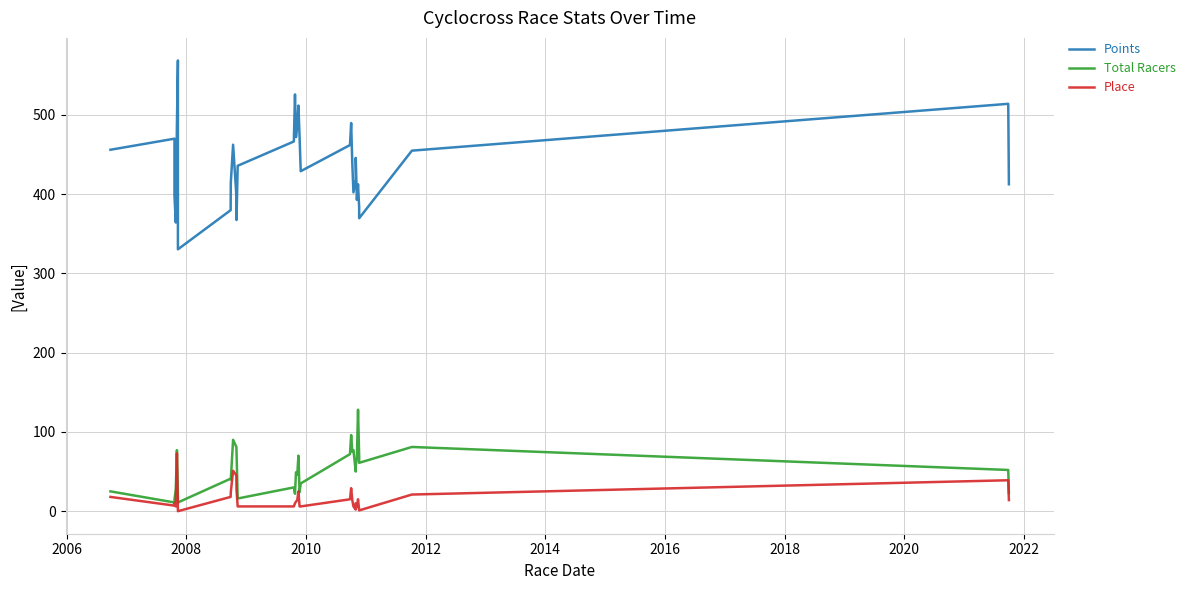

What is the highest value of the Points series?

568.6